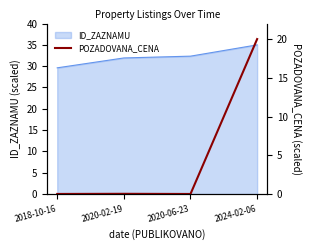

Is it true that the value at 2018-10-16 is 0.0?

False